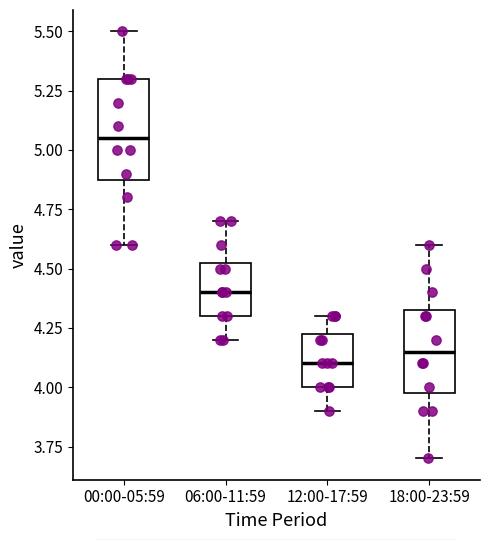

Where does the median line of the box for 00:00-05:59 sit on the y-axis? The values are not printed on the chart, so give them approximately, as read against the axis.

5.05